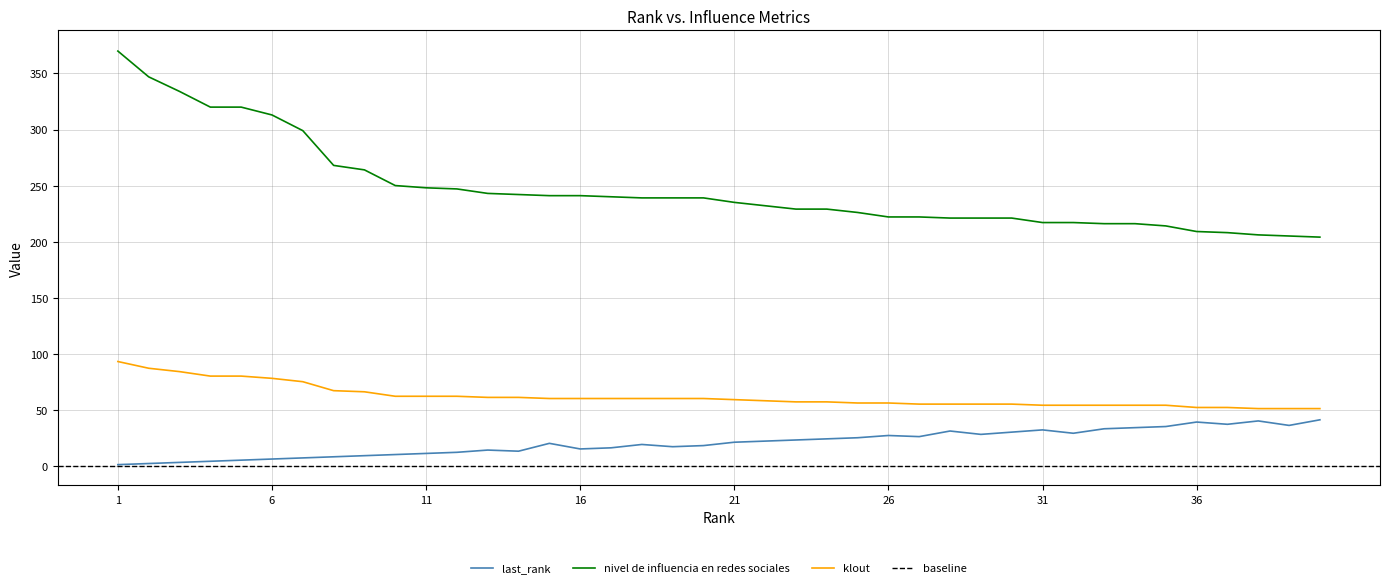

What is the highest value of the nivel de influencia en redes sociales series?

370